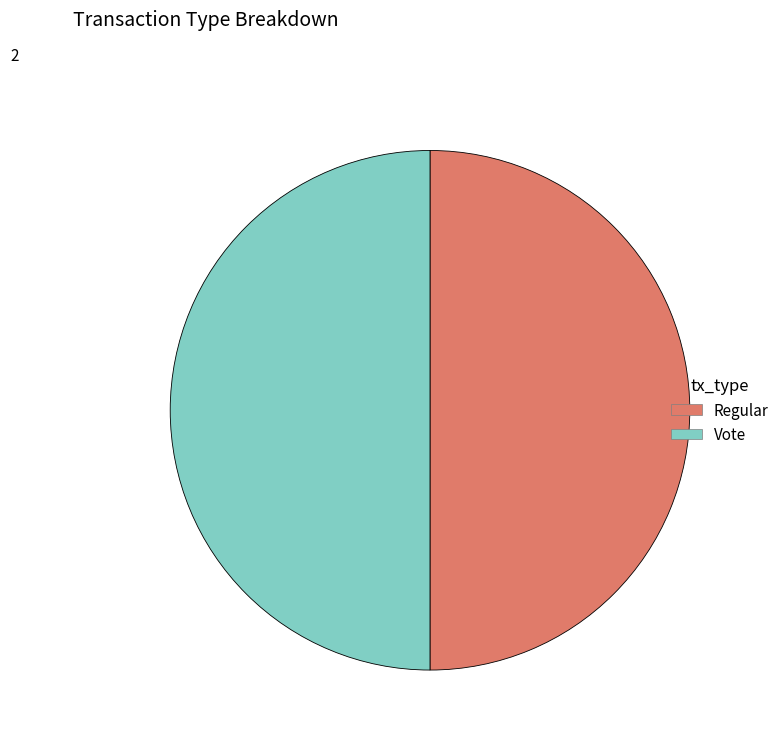

True or false: Regular accounts for 62% of the total.

False